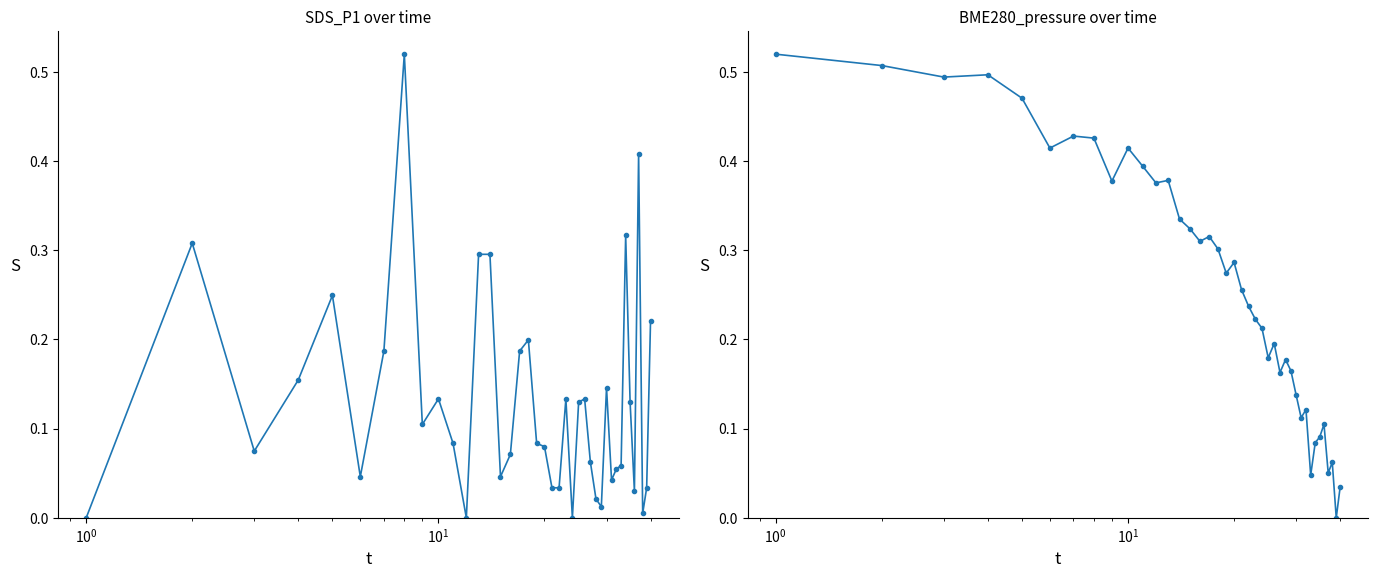

In BME280_pressure, how many points are lower than both neighbors (excluding endpoints)?

12